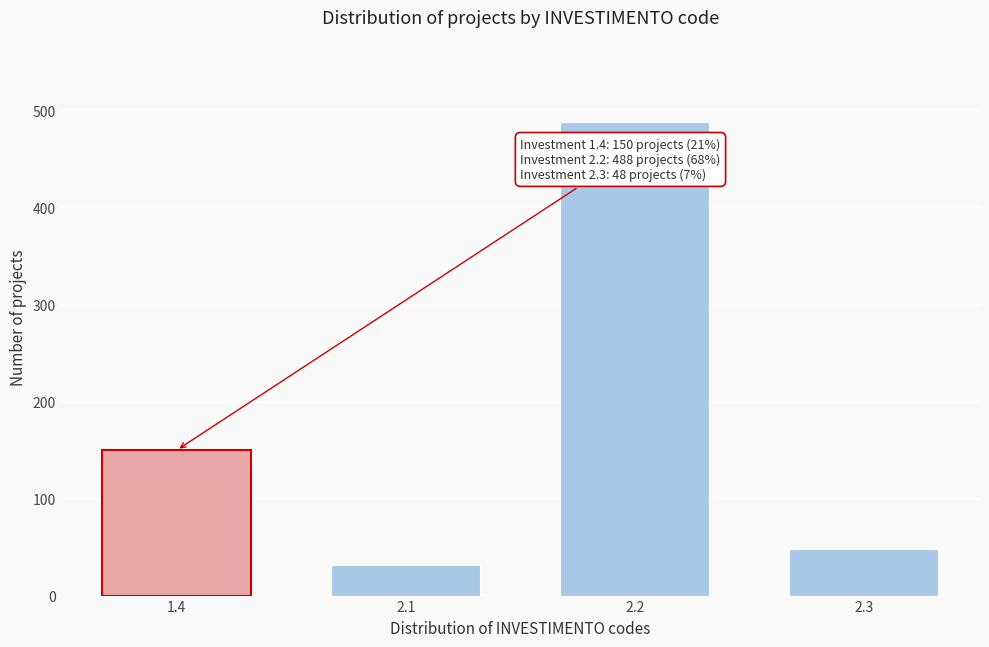

Reading left to right, extract all data points from this chart.

150	32	488	48